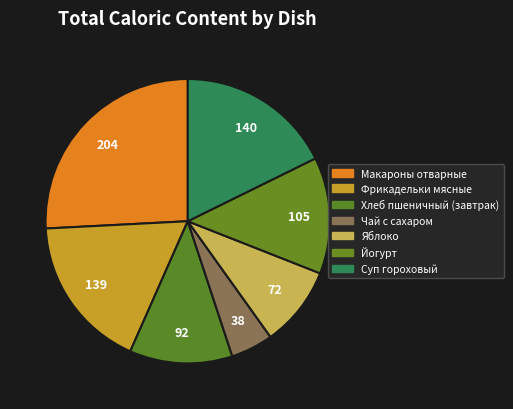

Is it true that Фрикадельки мясные is 18% of the pie?

True